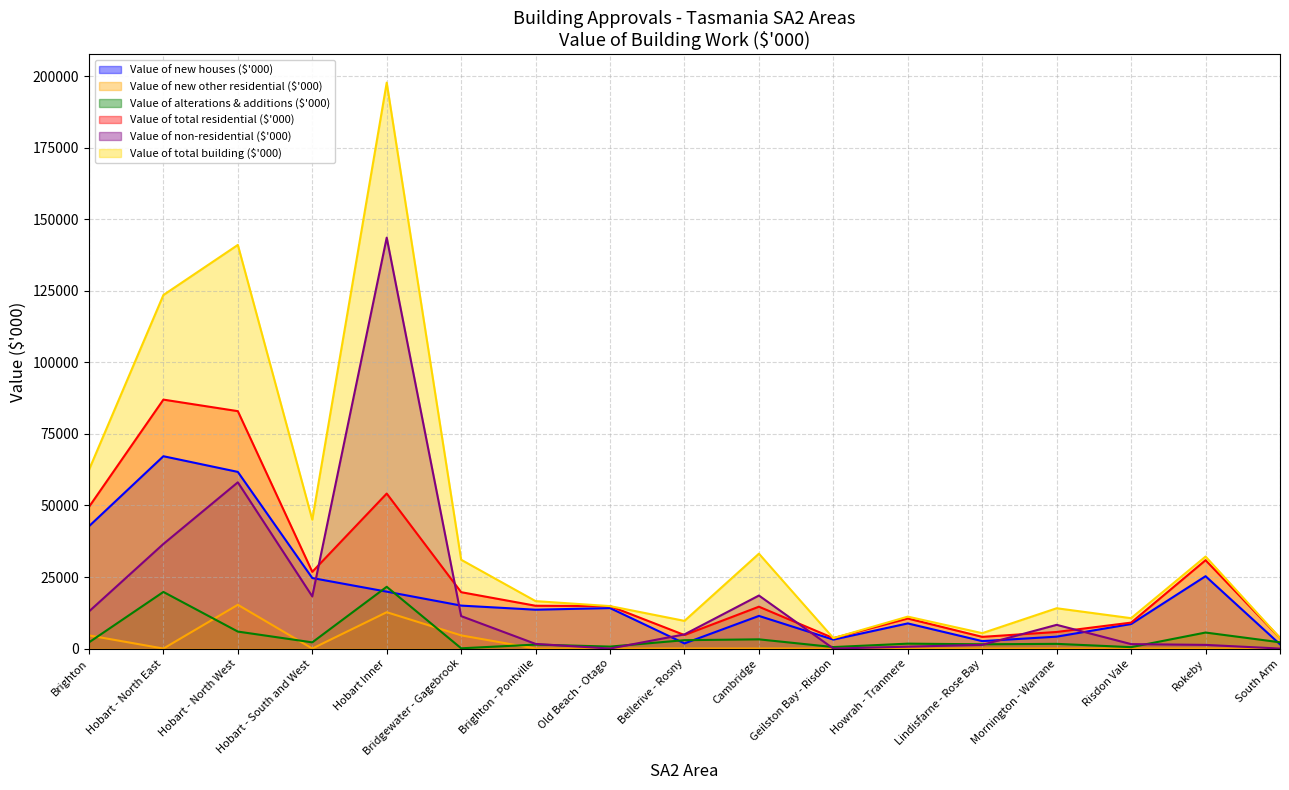

What is the average value of the Value of total building ($'000) series?

44468.4